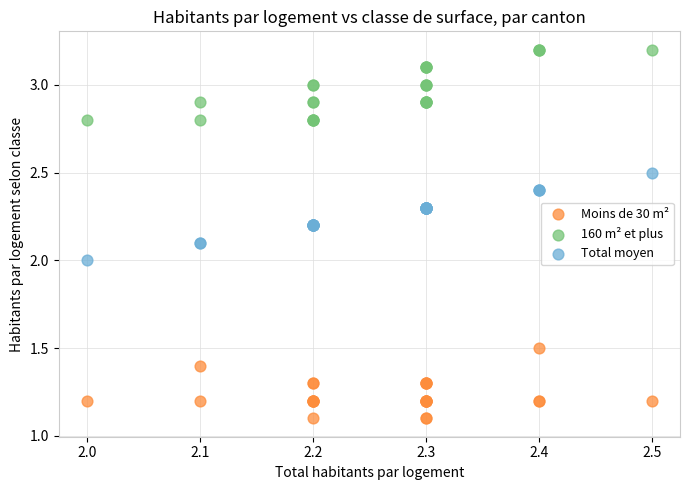

Which series contains the lowest Y value?

Moins de 30 m²